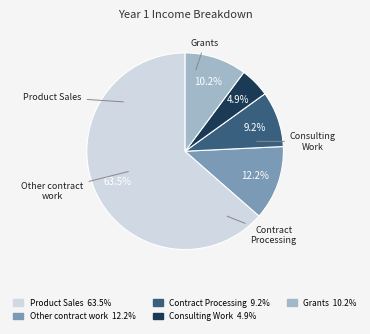

Which category has the biggest portion of the pie?

Product Sales